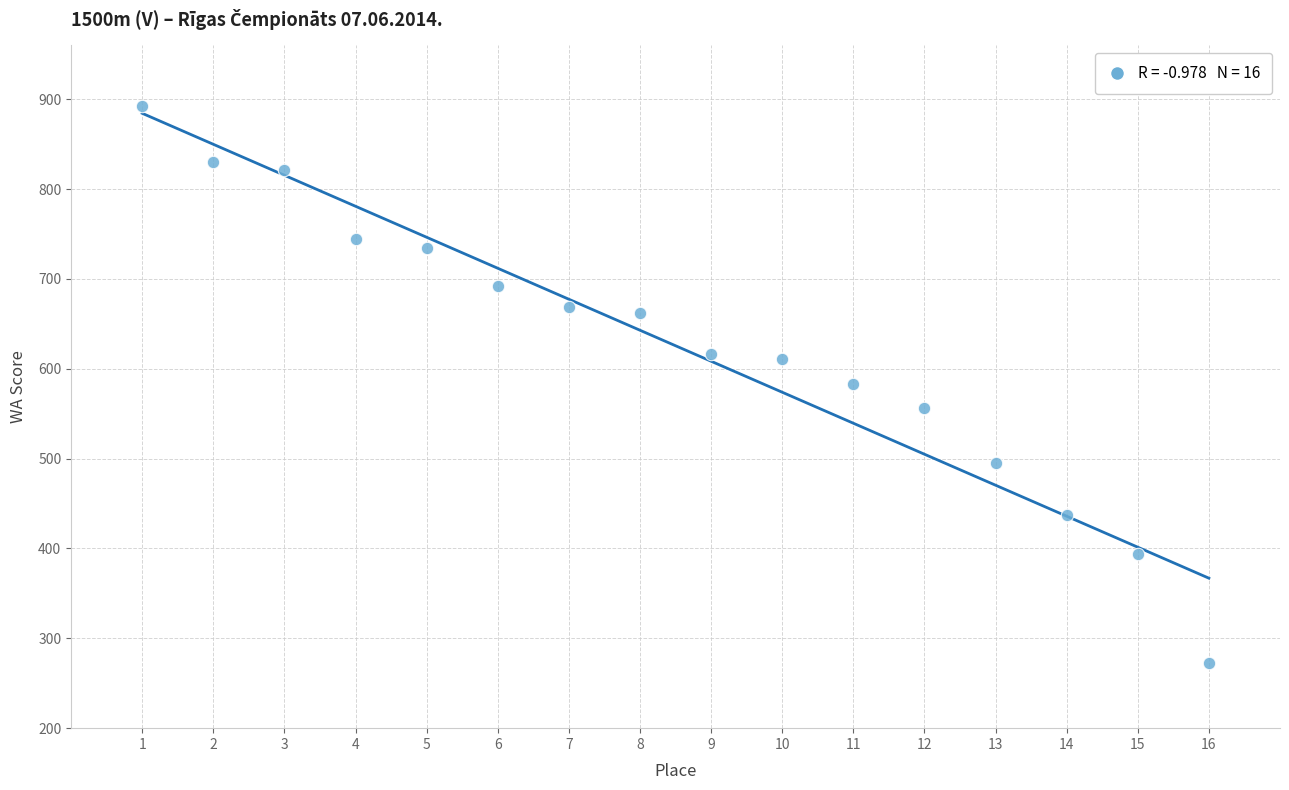

What is the range of Y values (max minus min)?

620